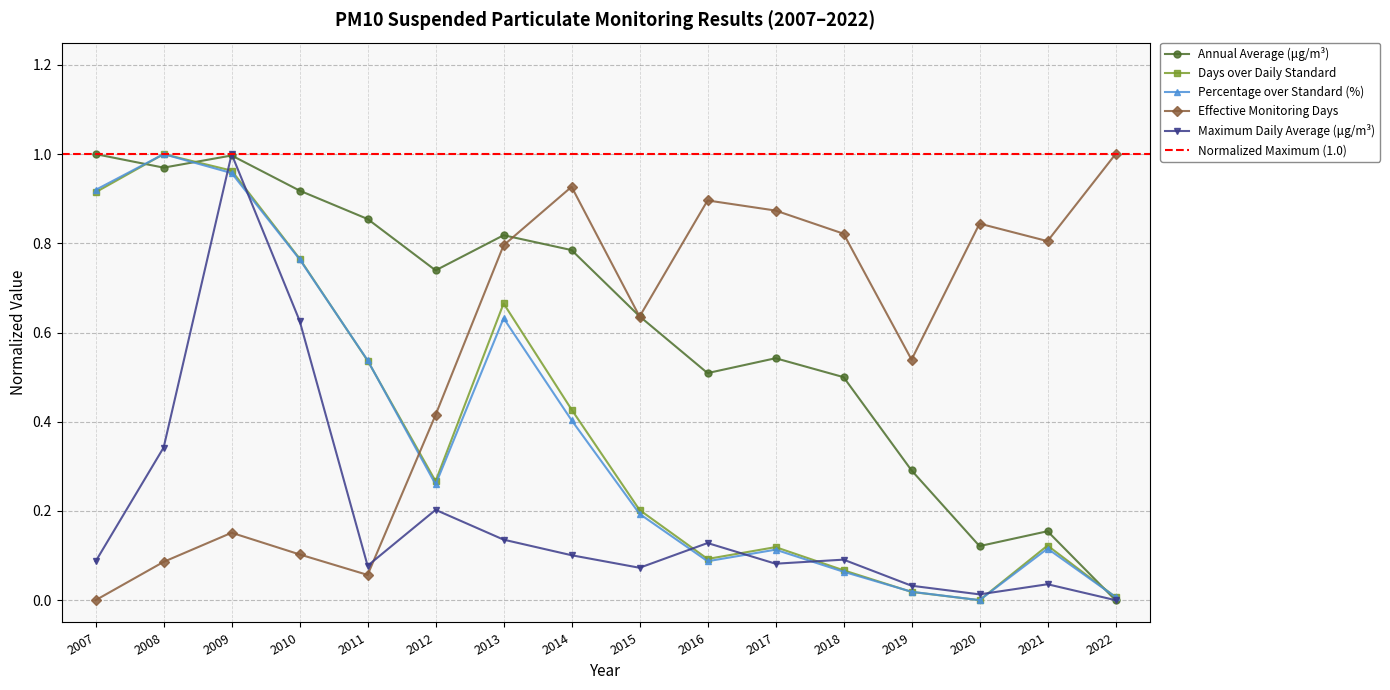

List the labels in order of Days over Daily Standard value, smallest first.

2020, 2022, 2019, 2018, 2016, 2017, 2021, 2015, 2012, 2014, 2011, 2013, 2010, 2007, 2009, 2008